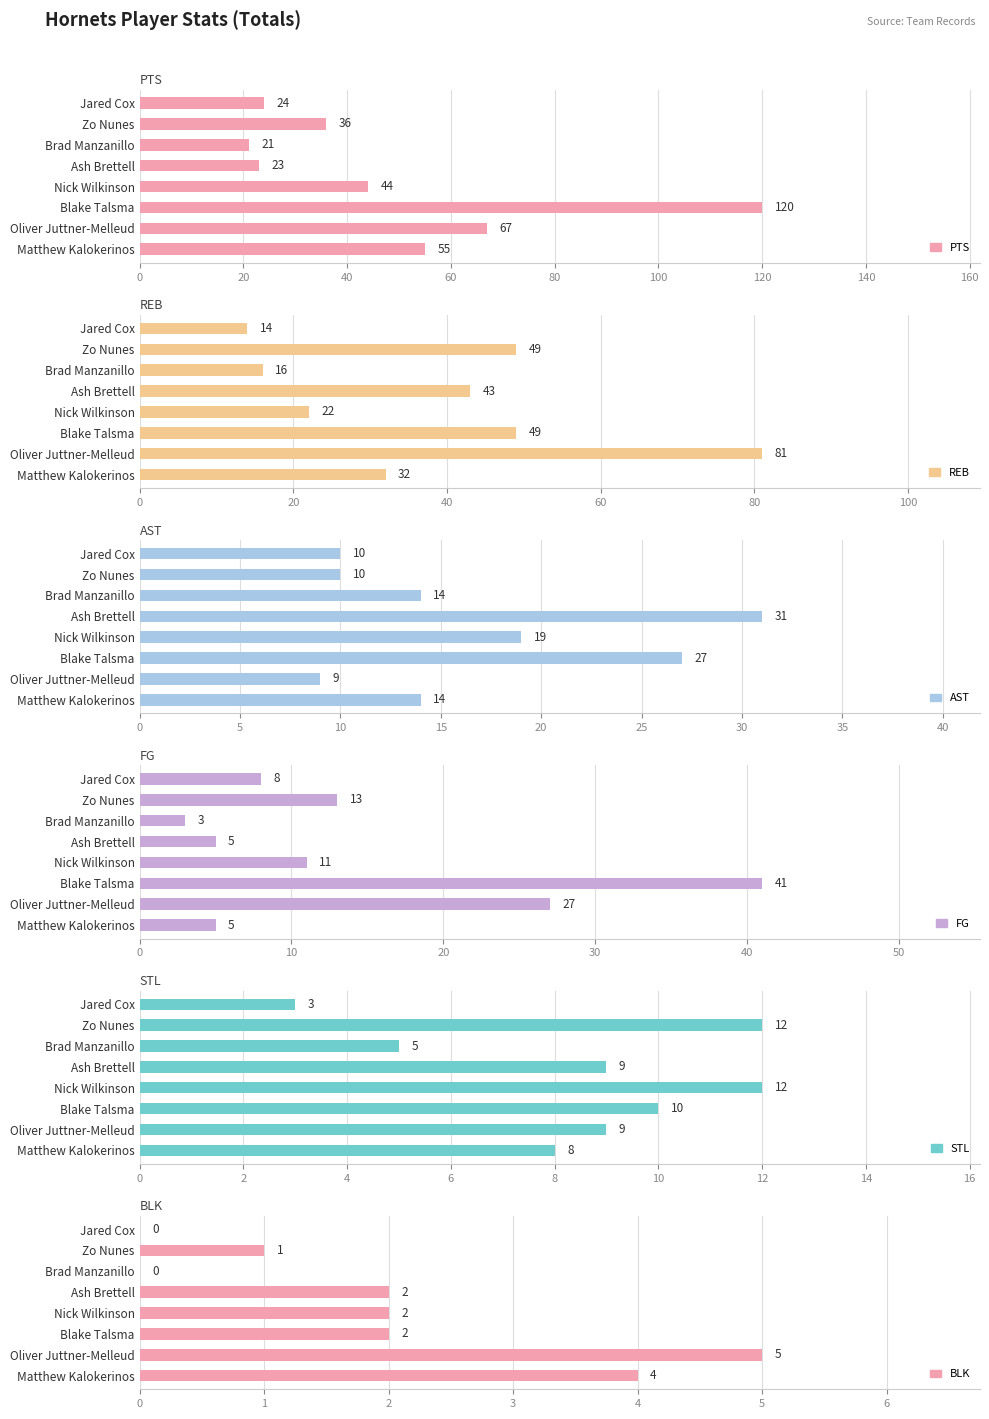

How many series are shown in this chart?

6